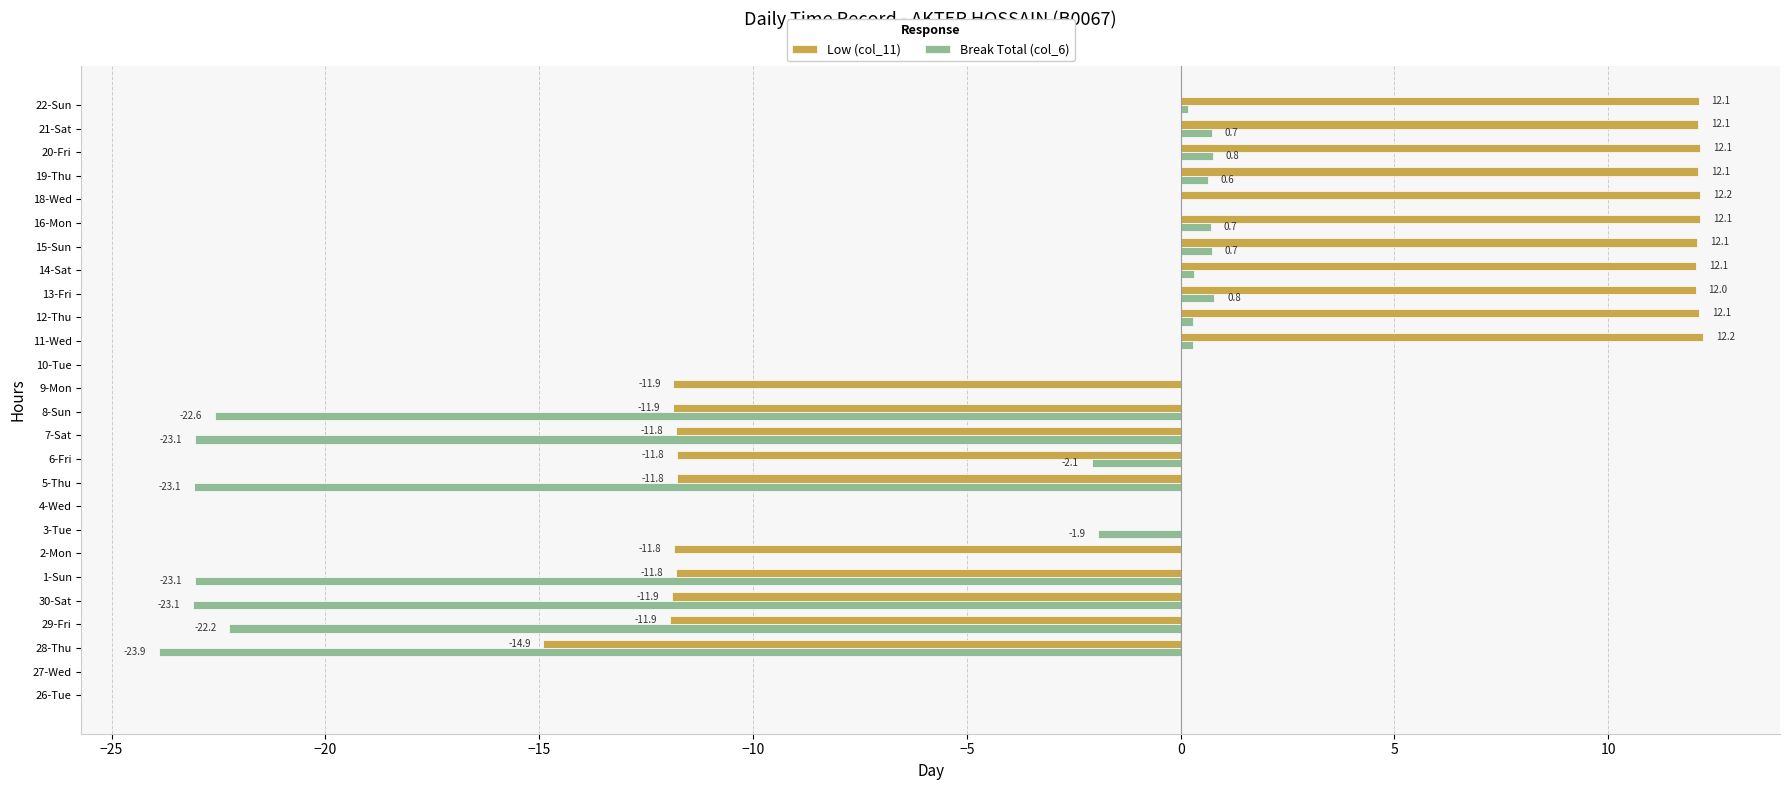

At which label is Break Total (col_6) closest to -11?

6-Fri